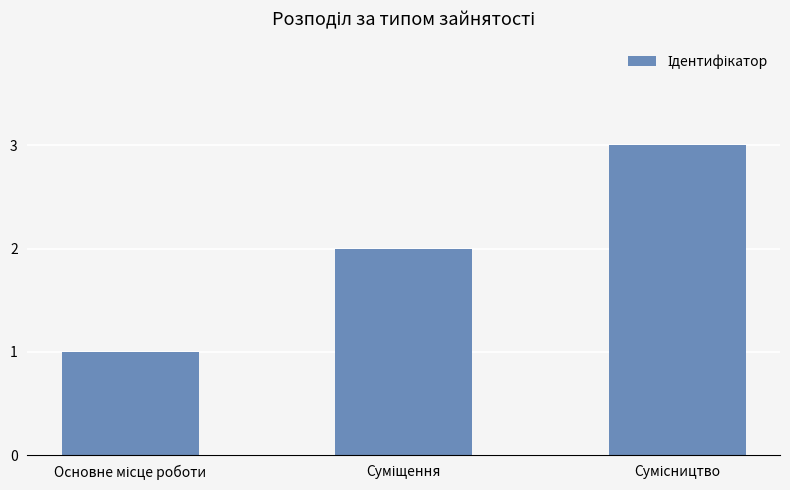

Reading right to left, list all the values displayed in this chart.

3	2	1